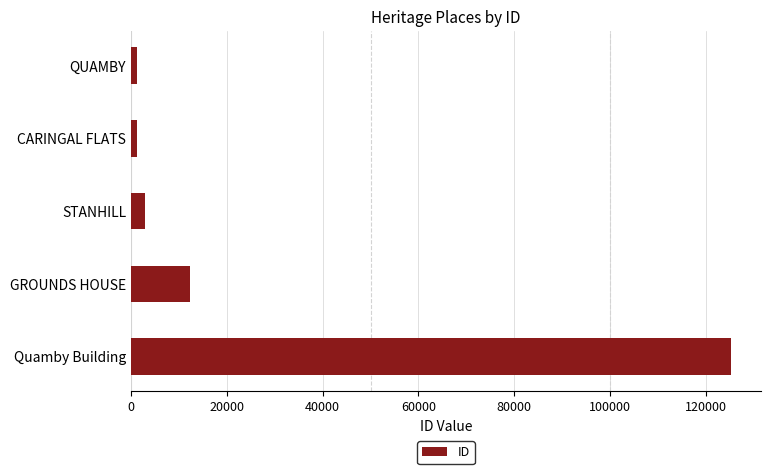

Which has a higher value, STANHILL or GROUNDS HOUSE?

GROUNDS HOUSE